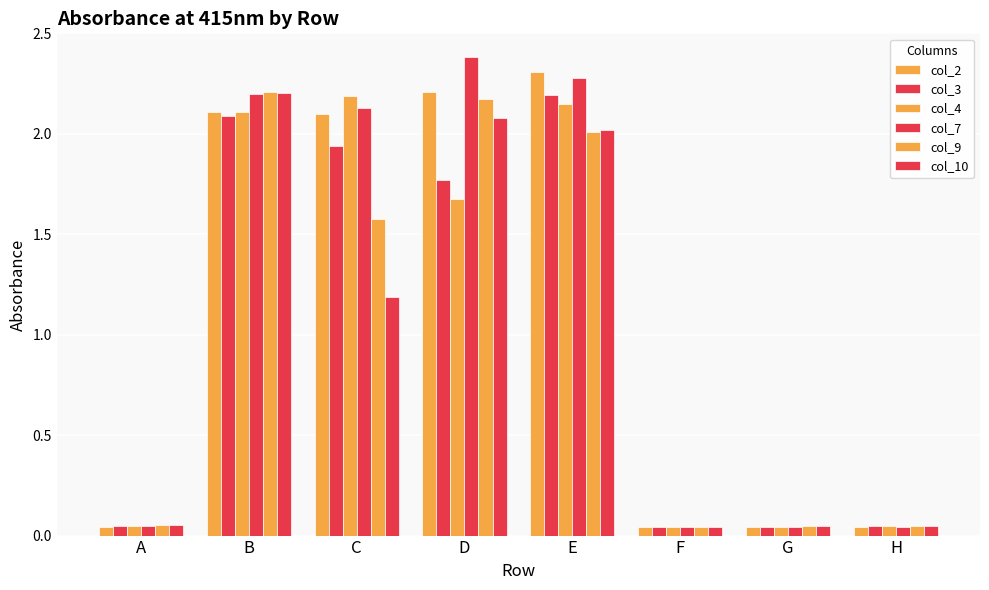

True or false: col_10 has a value of 1.4 at D.

False